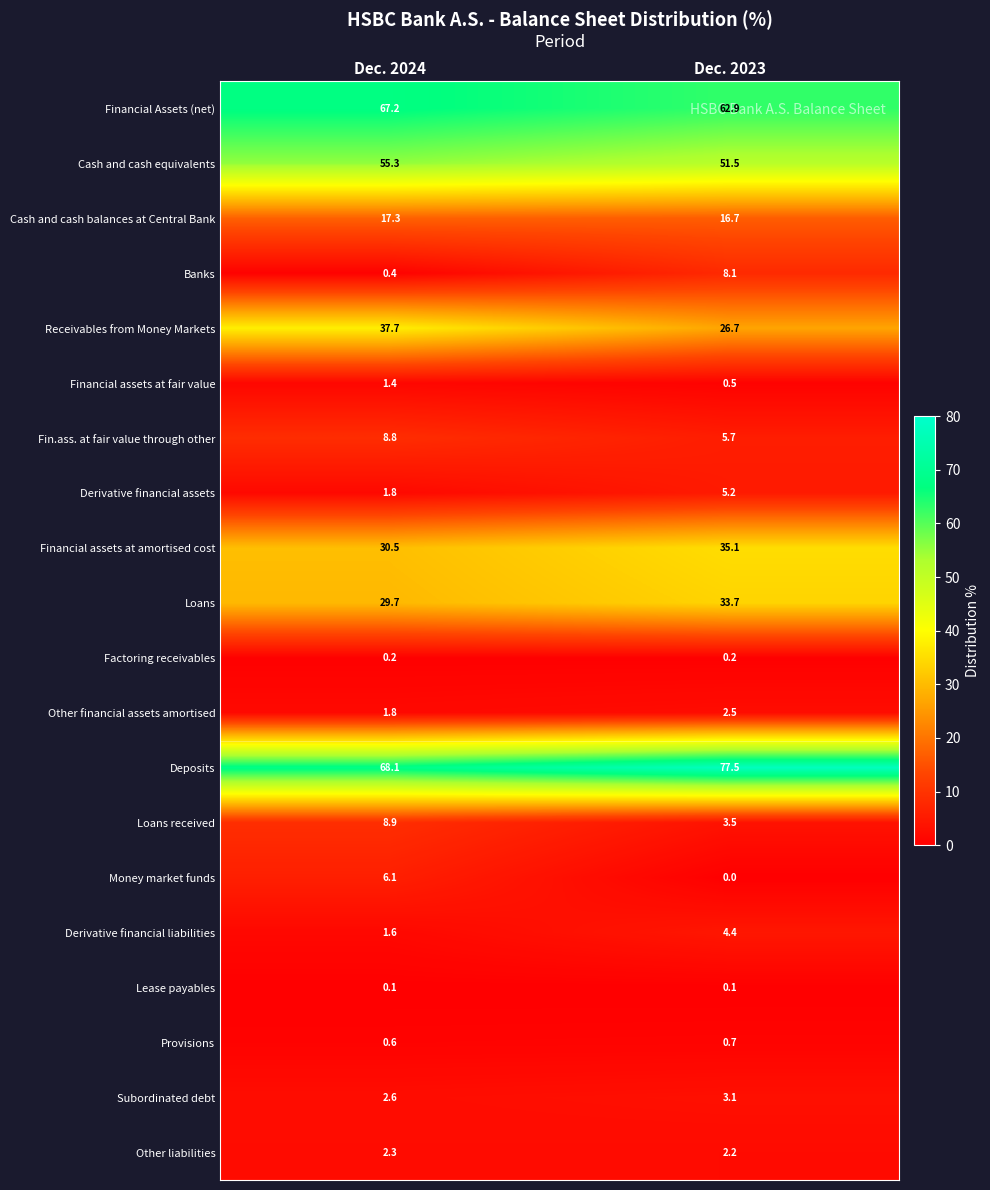

Which series has the largest total across all categories?

Deposits